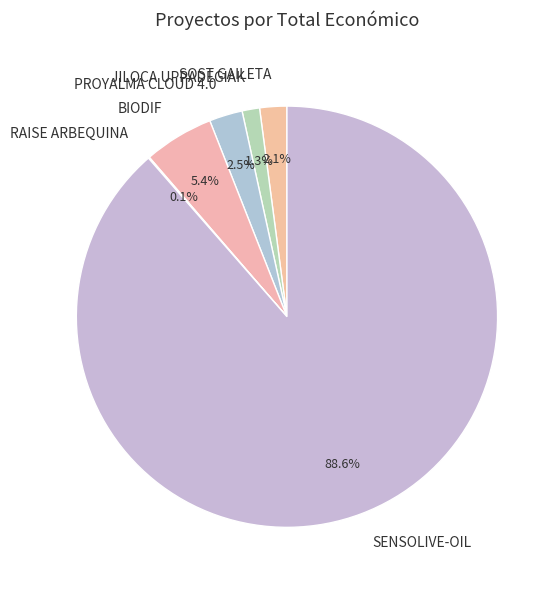

To the nearest percent, what portion does SENSOLIVE-OIL represent?

89%